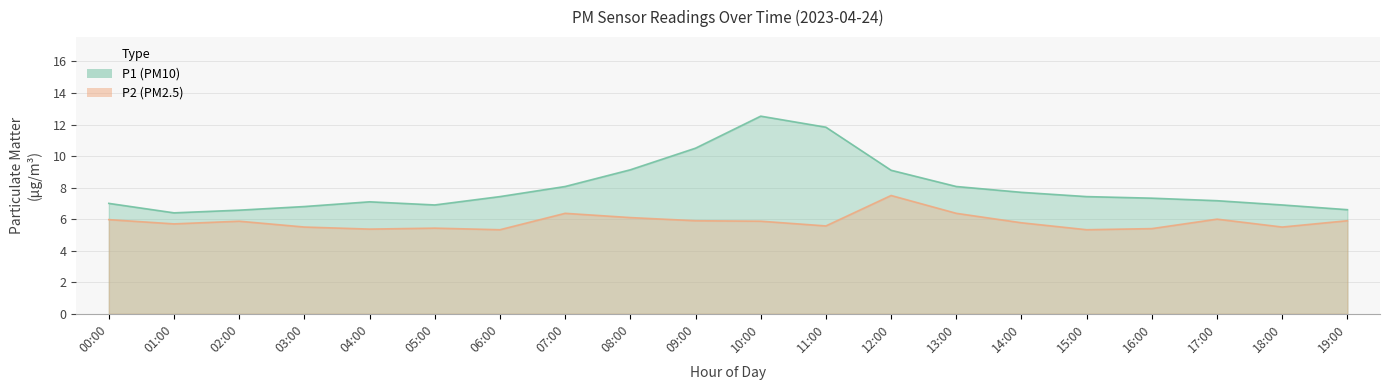

Where is P2 nearest to the value 6?

17:00